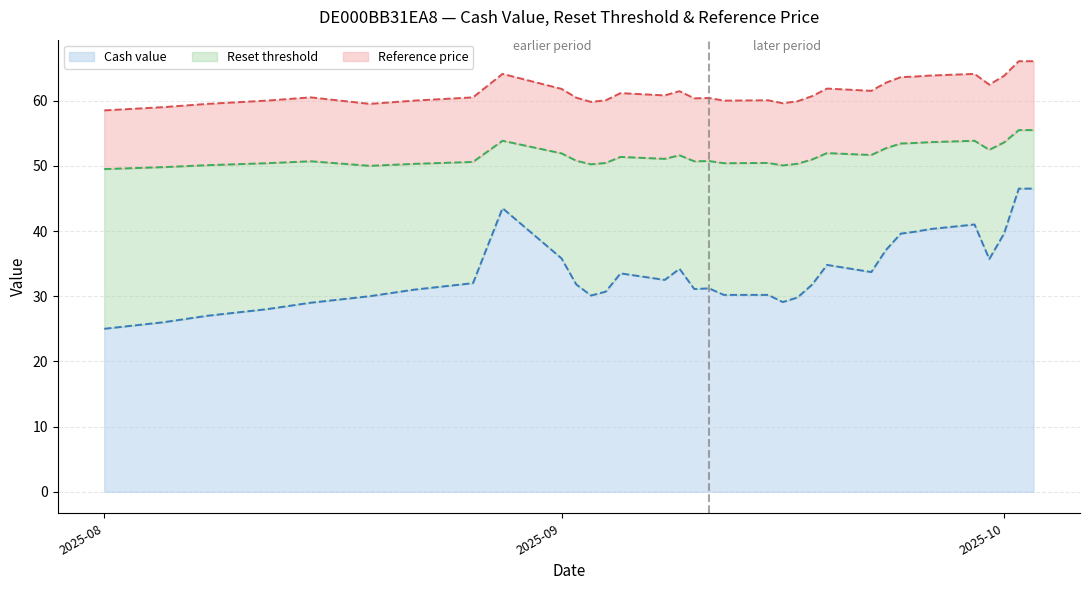

True or false: Reset threshold and Cash value cross at least once.

False